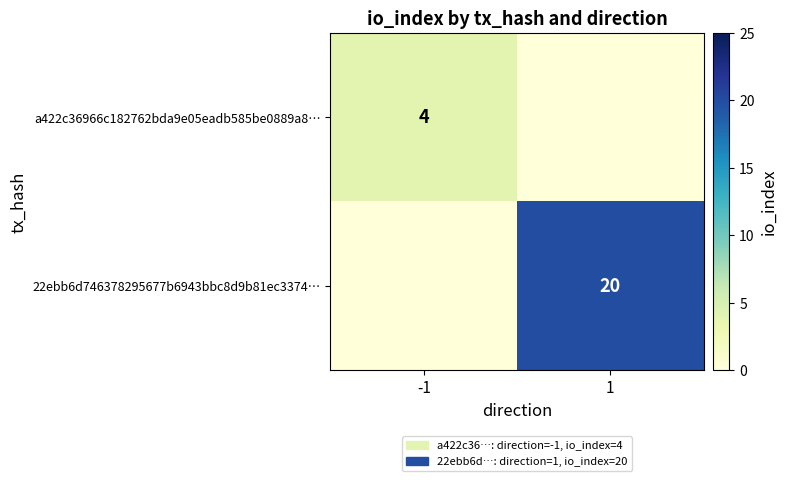

The value of 22ebb6d746378295677b6943bbc8d9b81ec3374… at 1 is 20. True or false?

True